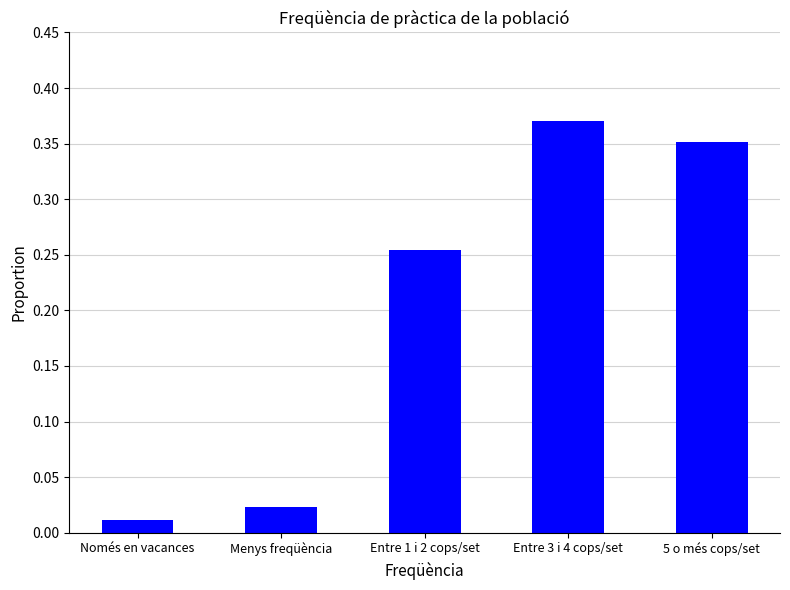

The chart shows a value of 0.1 at Entre 1 i 2 cops/set. True or false?

False